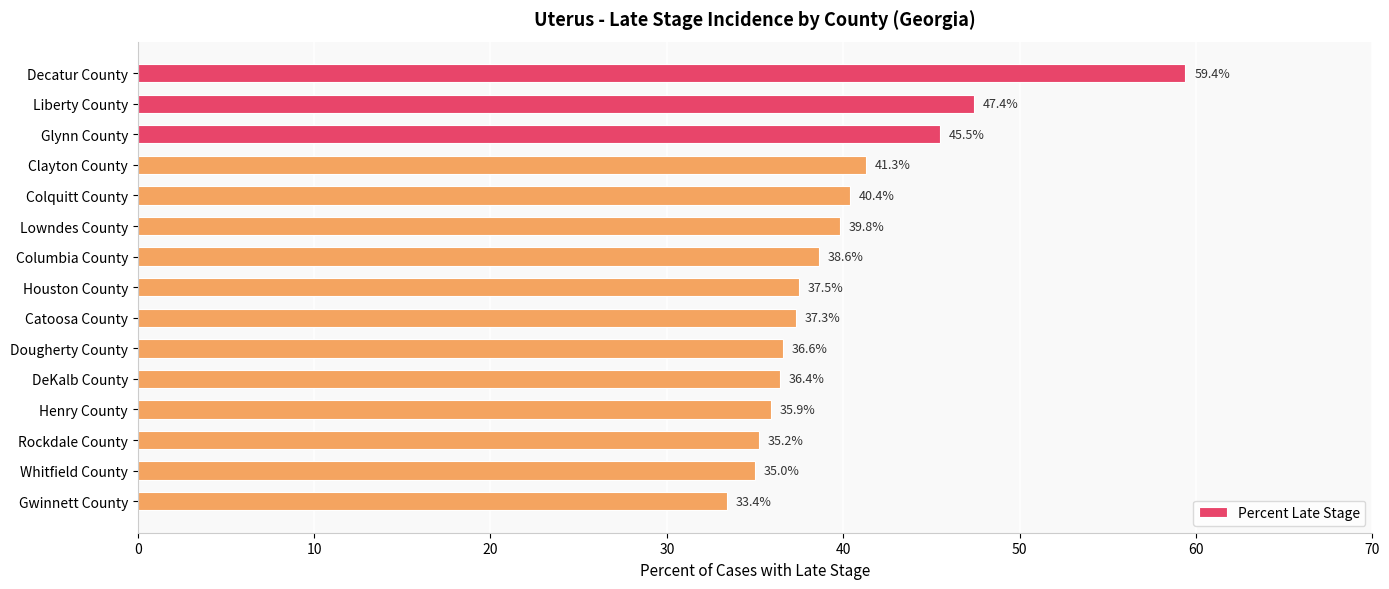

What is the label of the 3rd bar from the bottom?

Rockdale County